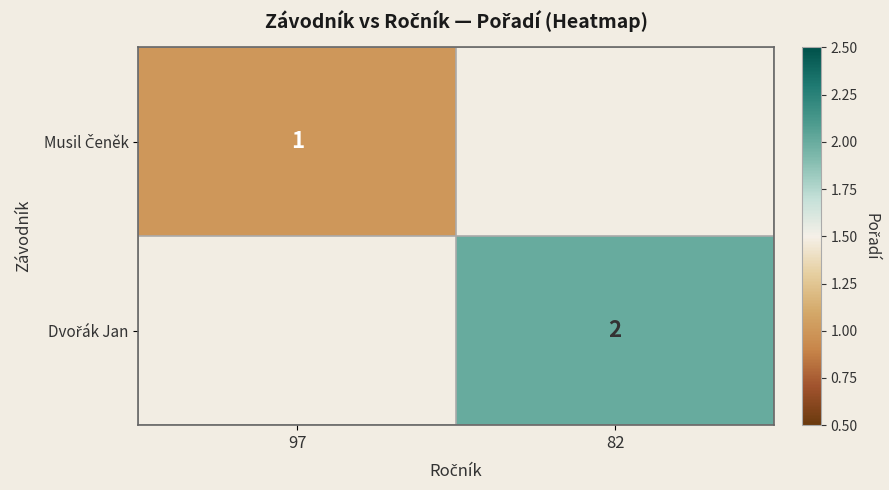

Rank the series by their average value, from lowest to highest.

Musil Čeněk, Dvořák Jan